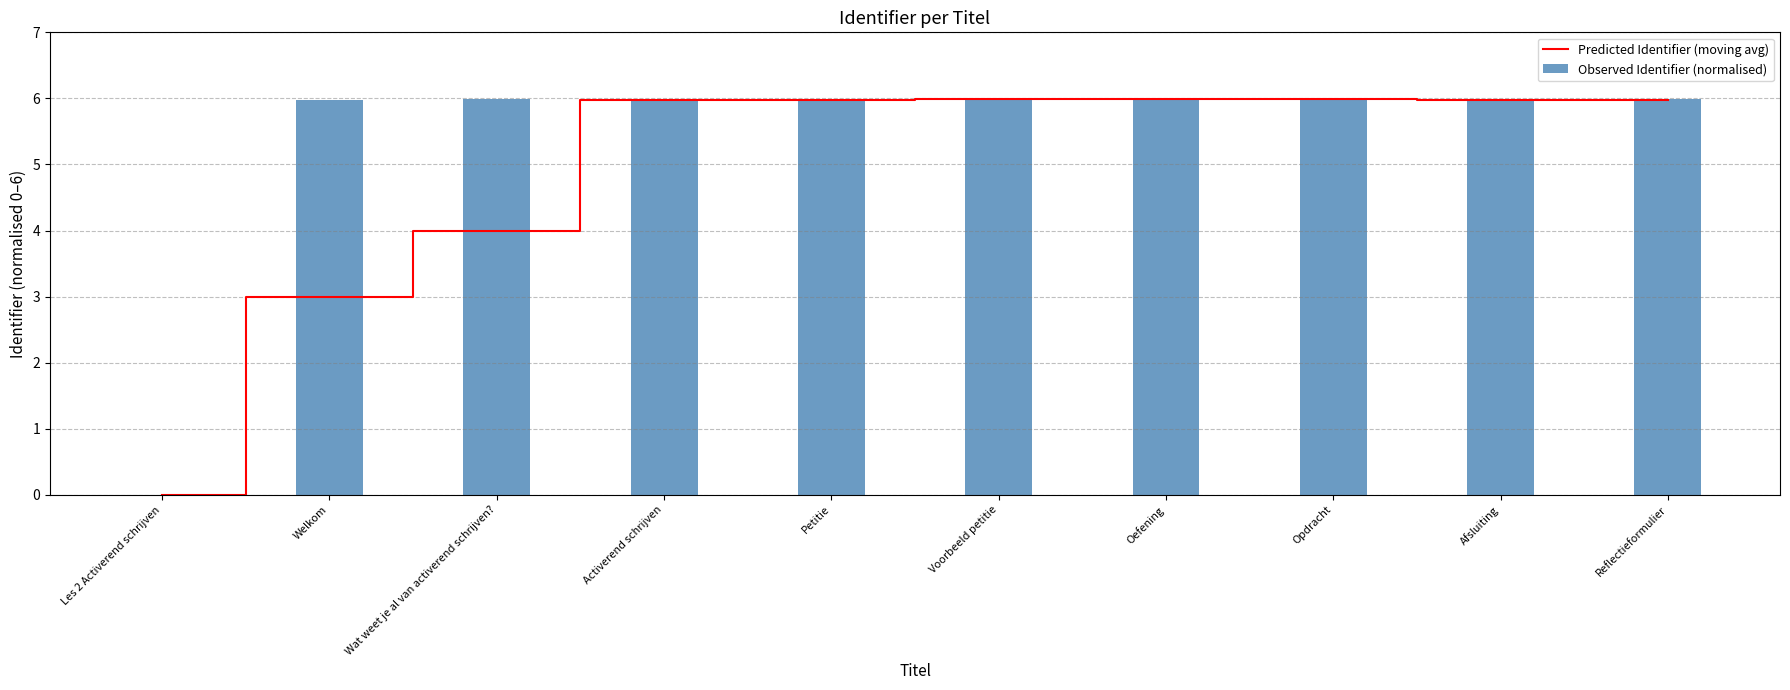

Where does the Observed Identifier (normalised) series first go above 5?

Welkom